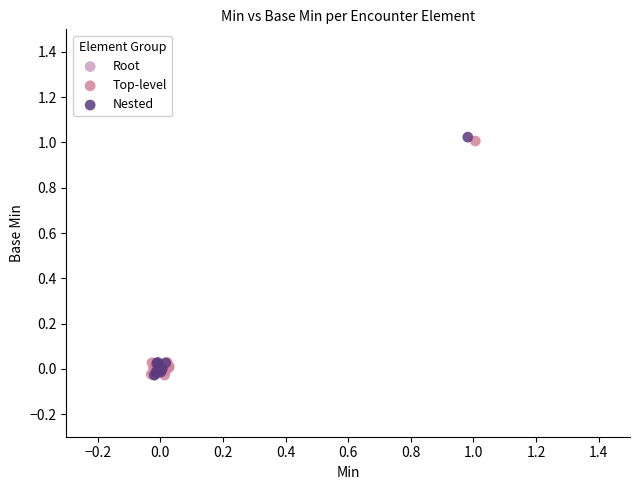

What are all the series names shown in the legend?

Root, Top-level, Nested